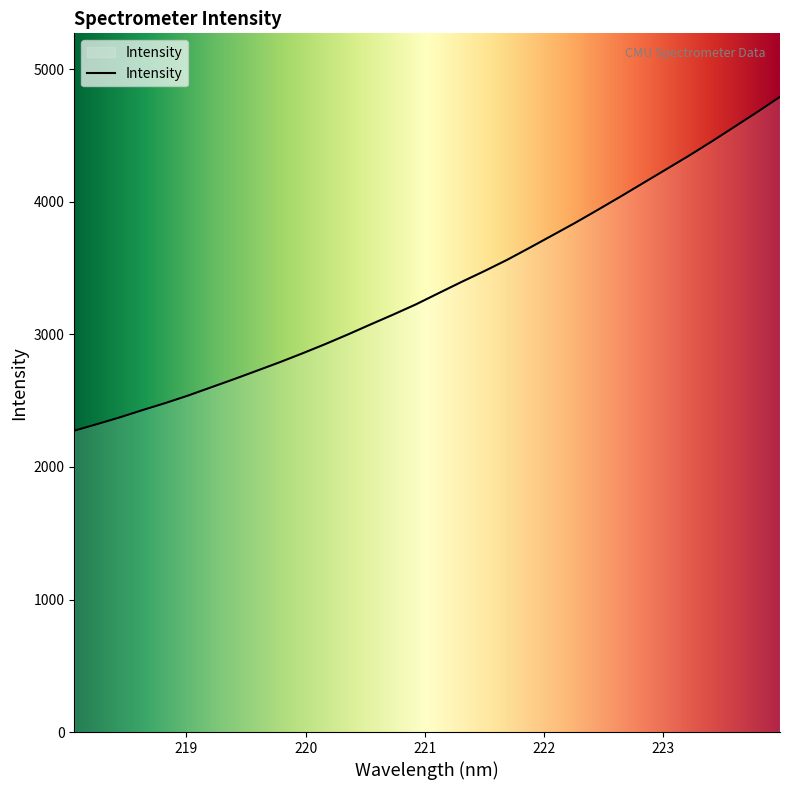

What is the smallest value displayed?

2273.7